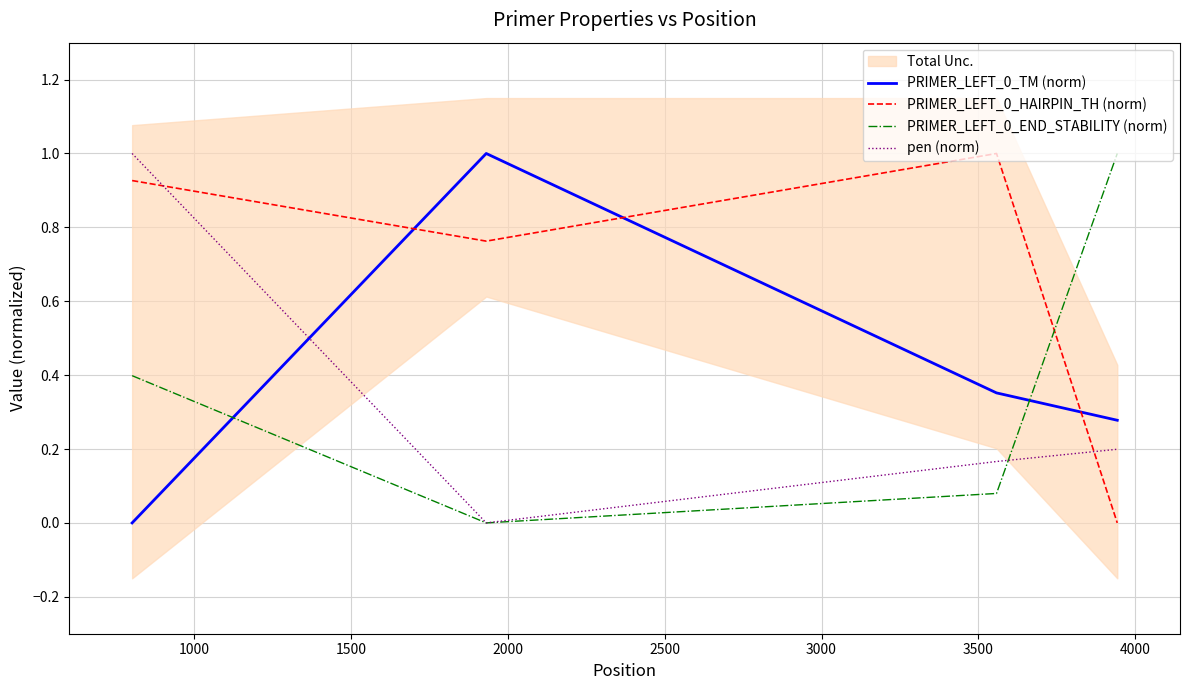

How many values in the PRIMER_LEFT_0_TM (norm) series exceed 0?

3